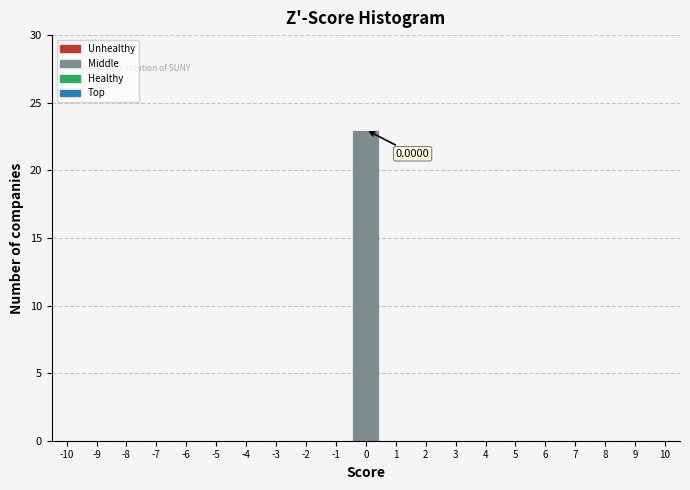

Which range on the x-axis has the tallest bar?

-0.5 to 0.5